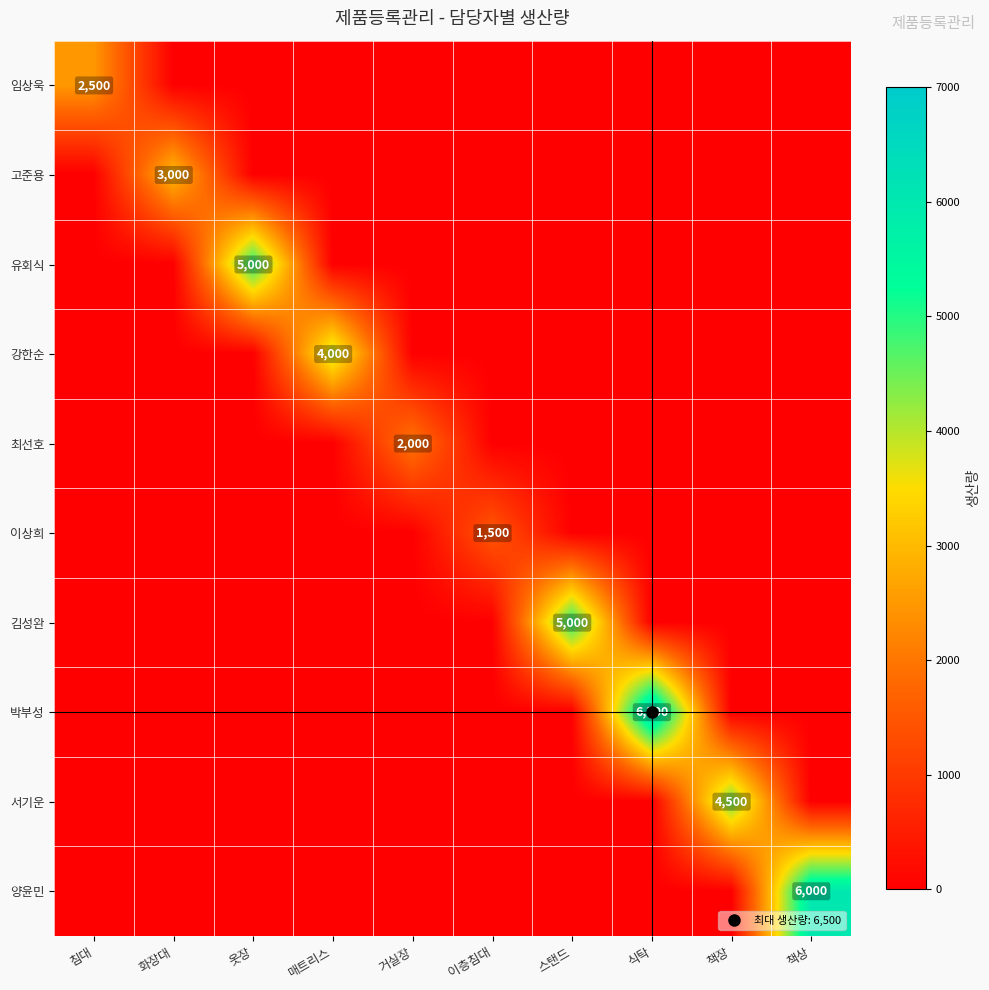

True or false: 양윤민 has a value of -2691 at 식탁.

False